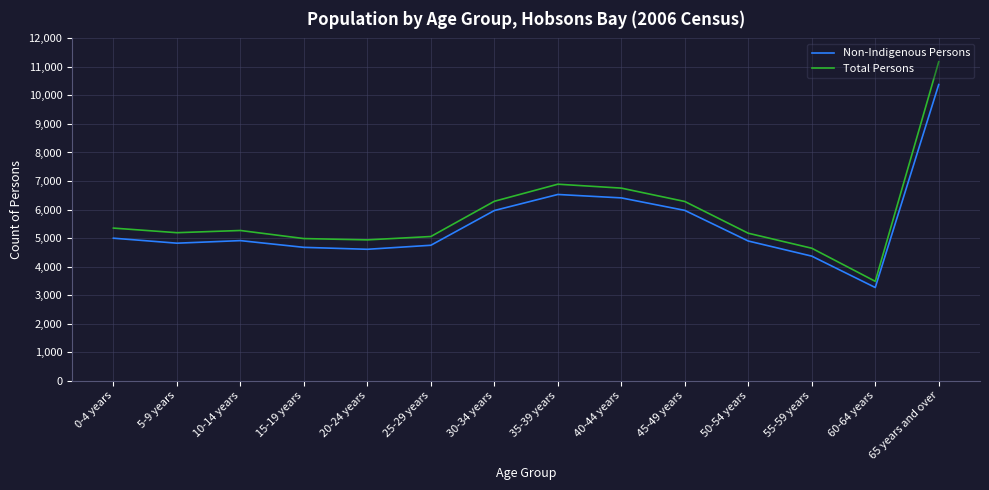

What position from the right is 5-9 years?

13